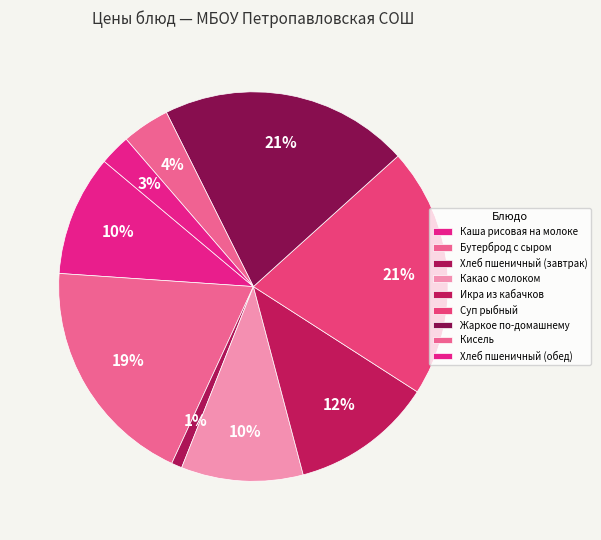

How much of the chart is everything except Суп рыбный?

79.2%